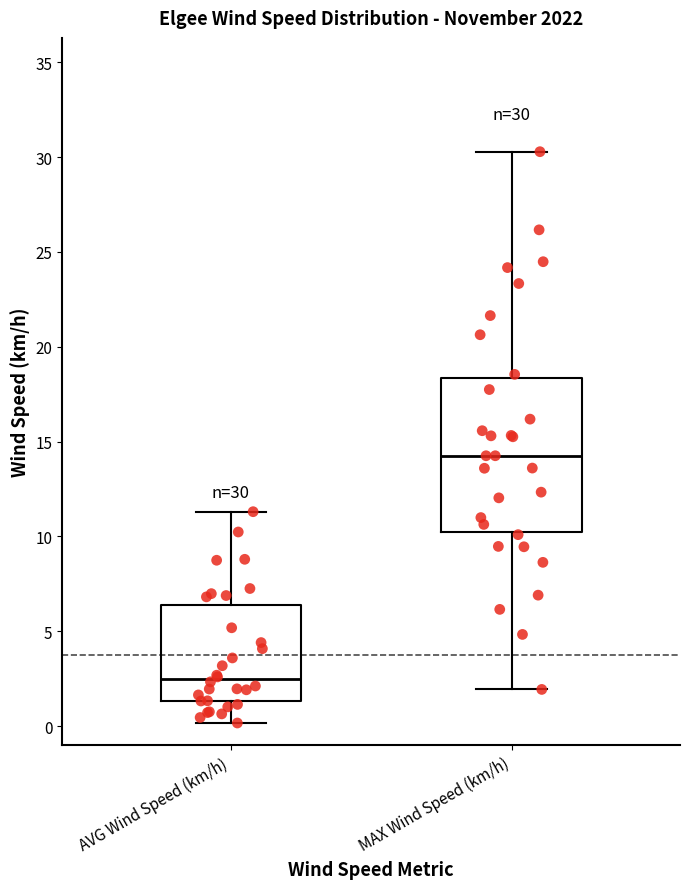

Which box is the tallest, from its lower edge to its upper edge?

MAX Wind Speed (km/h)